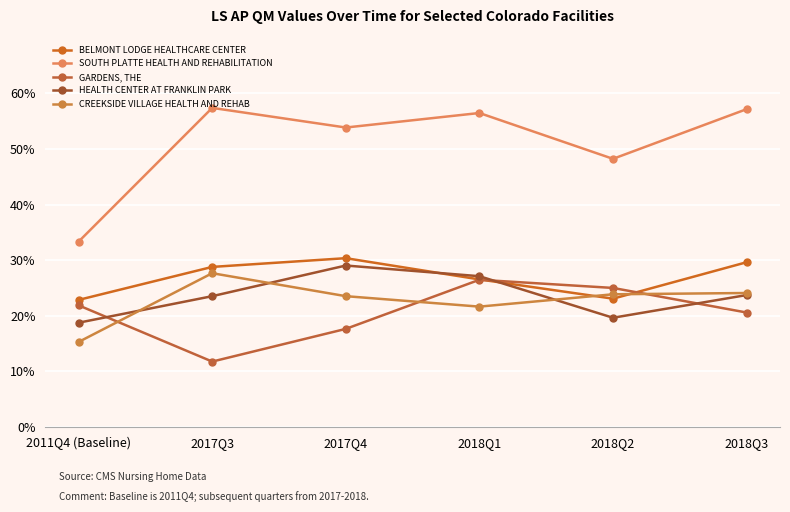

What position from the right is 2017Q4?

4